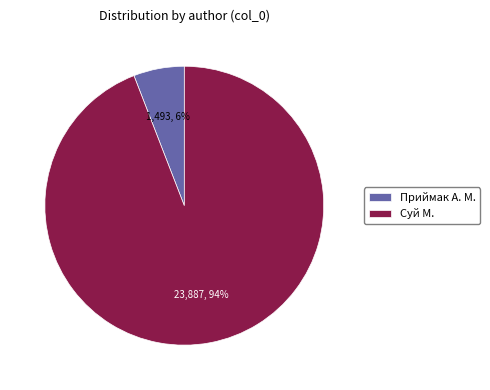

How many segments does this pie chart have?

2